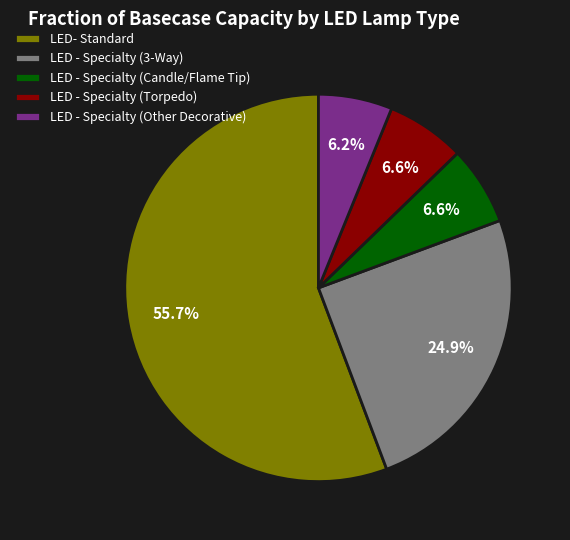

Which slice represents more than half of the pie?

LED- Standard